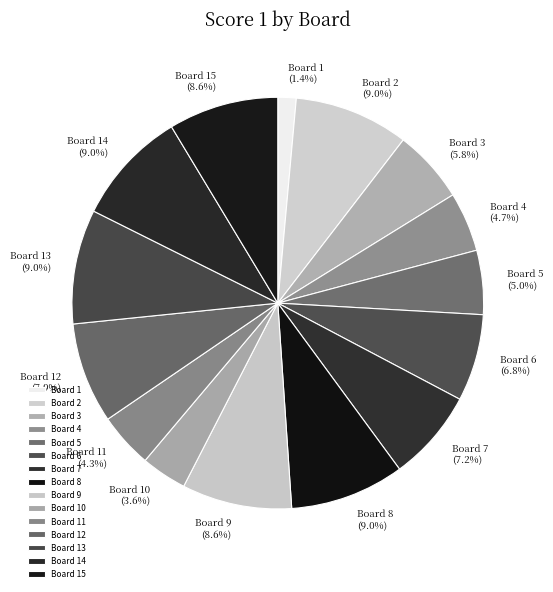

Which category has the smallest portion of the pie?

Board 1